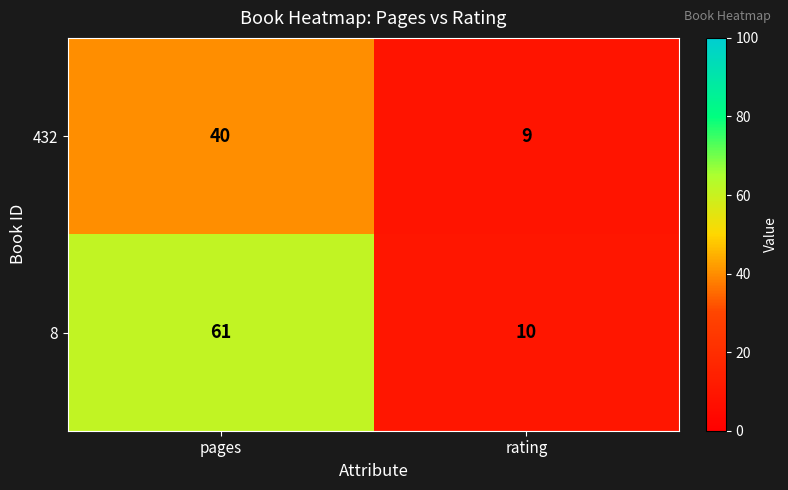

Which series has the largest total across all categories?

8